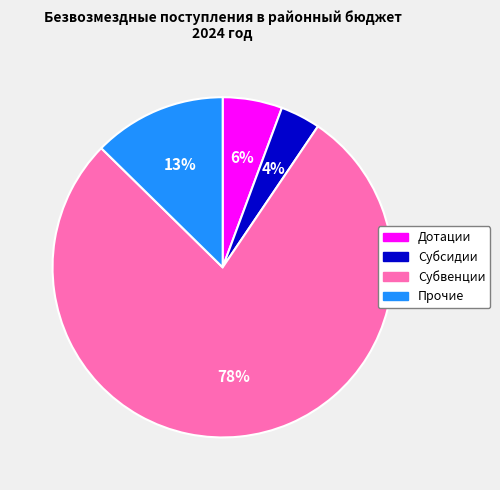

Is there a majority slice in this chart?

Yes